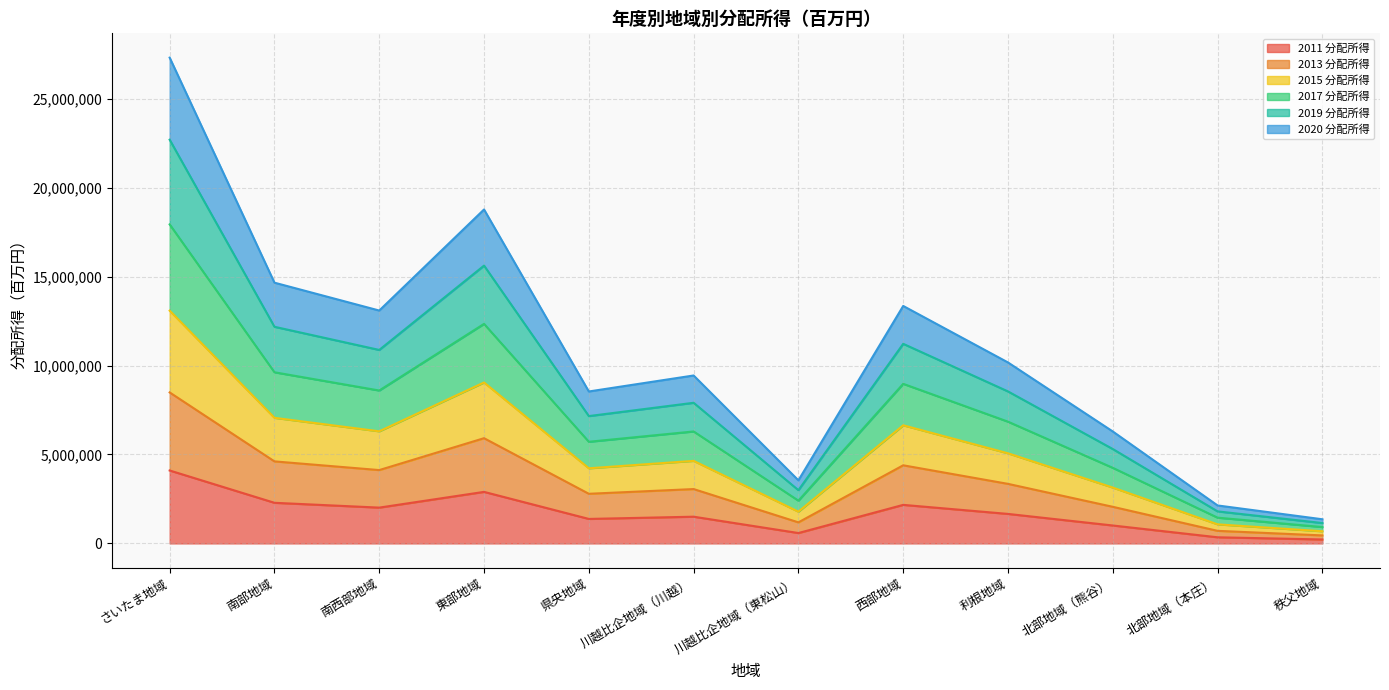

At which category is the sum across all series the highest?

さいたま地域